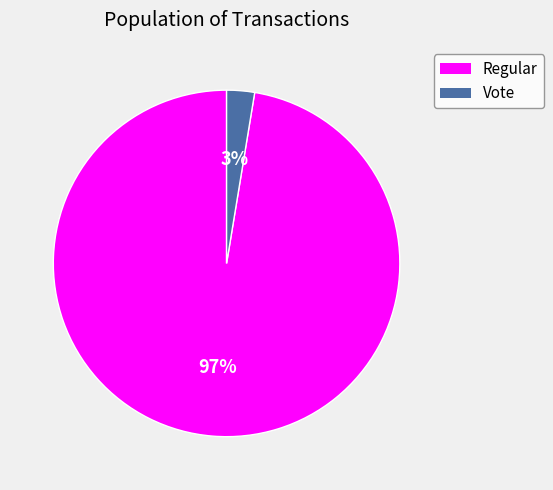

To the nearest percent, what is the average slice percentage?

50%